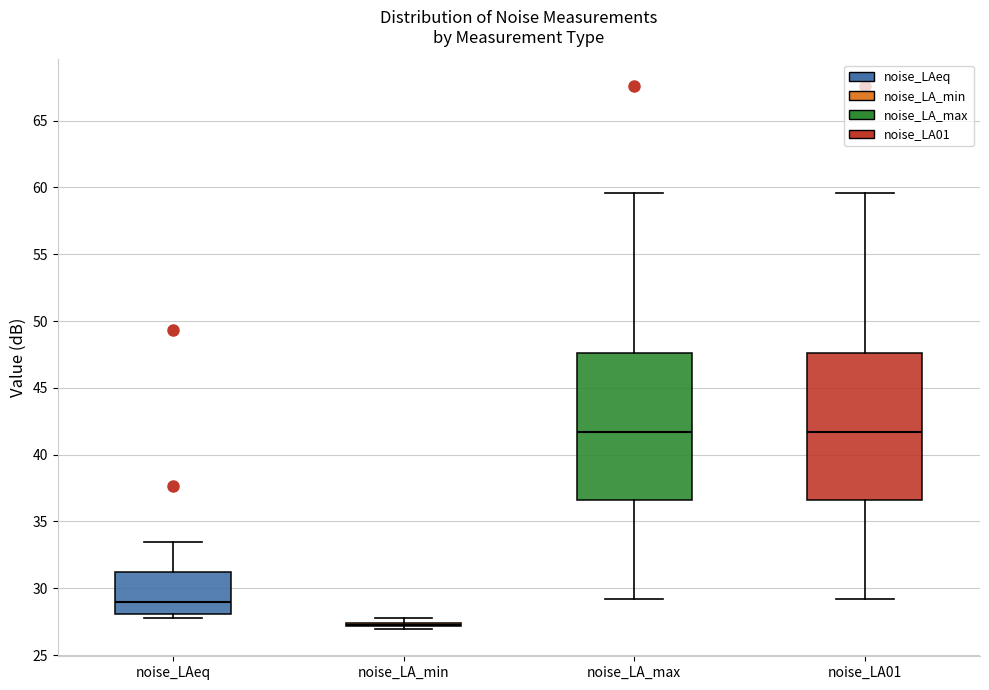

Reading left to right, transcribe this box plot: for each box, give where its median line is, the range the box spans, and where its two whiskers end, as read against the y-axis. The values are not printed on the chart, so give them approximately, as read against the axis.

noise_LAeq: median 29.0, box 28.0 to 31.0, whiskers 27.5 to 33.5
noise_LA_min: box collapsed to a line at 27.5, whiskers 27.0 to 27.5
noise_LA_max: median 41.5, box 36.5 to 47.5, whiskers 29.0 to 59.5
noise_LA01: median 41.5, box 36.5 to 47.5, whiskers 29.0 to 59.5